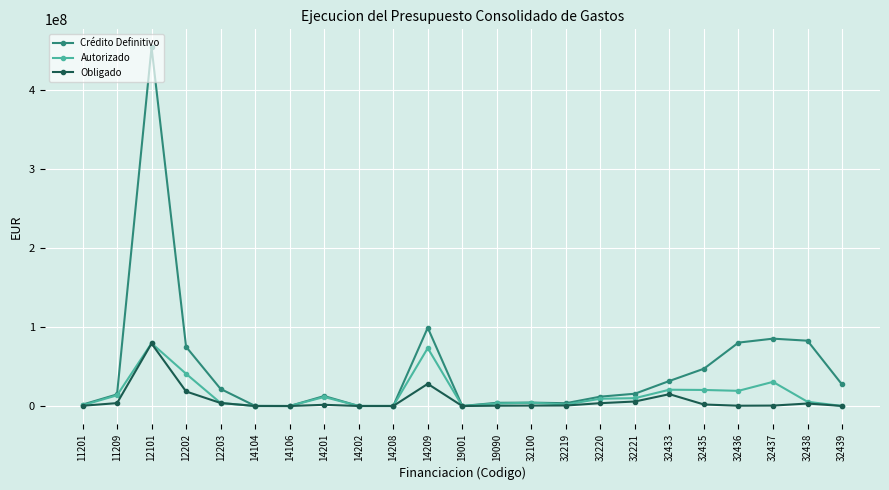

What is the highest value of the Obligado series?

79180293.4